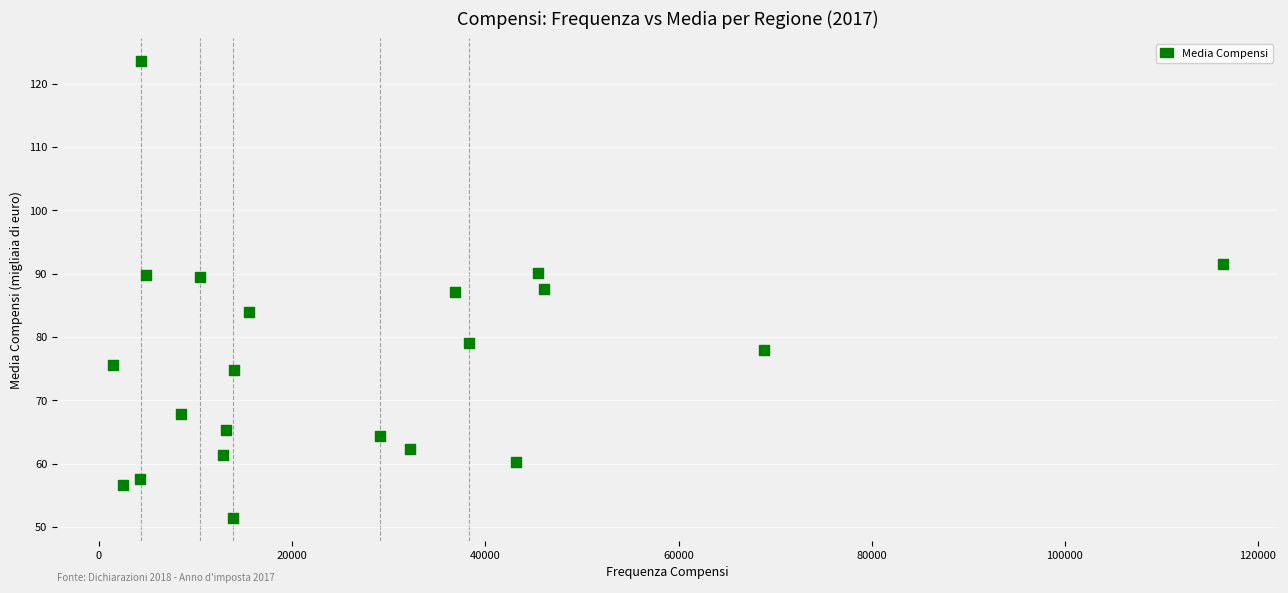

What is the range of X values (max minus min)?

114973.0